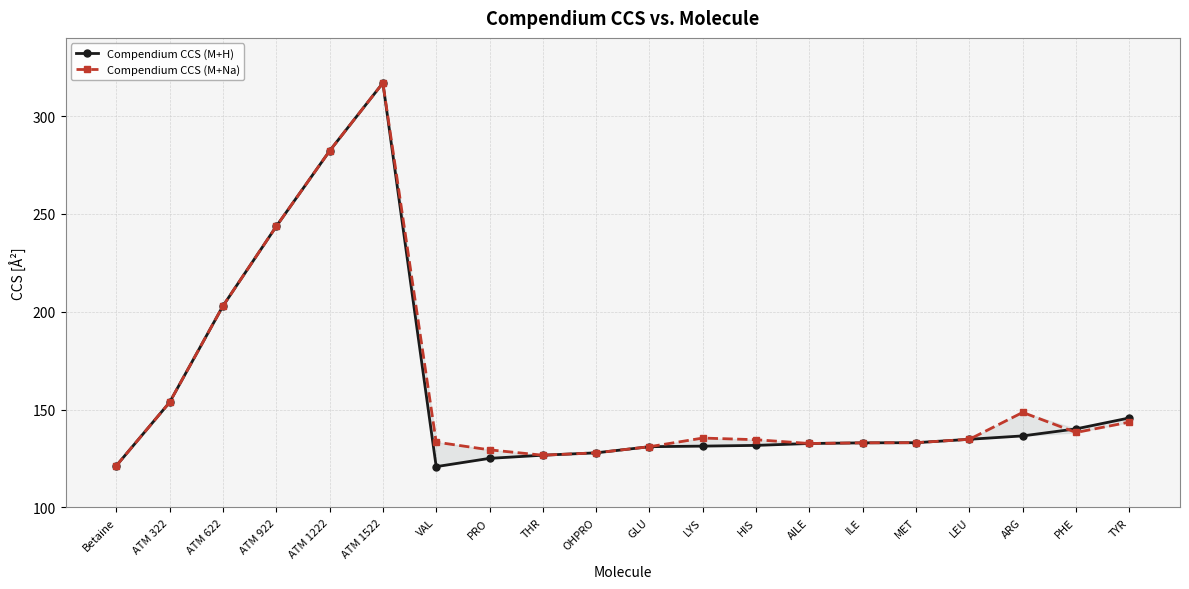

Where is Compendium CCS (M+Na) nearest to the value 219?

ATM 622